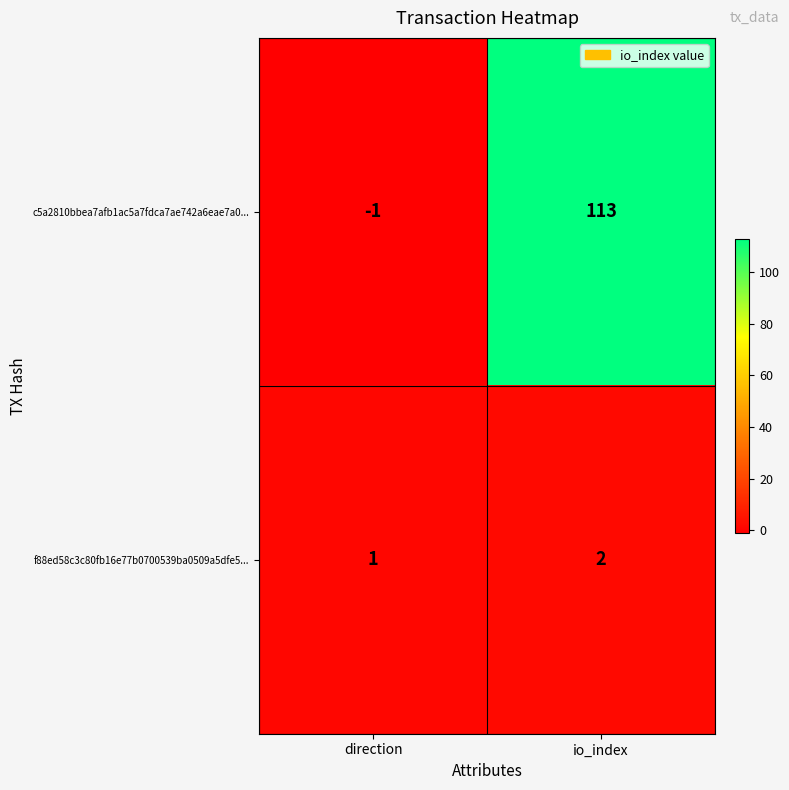

At which label is f88ed58c3c80fb16e77b0700539ba0509a5dfe5... closest to 1?

direction